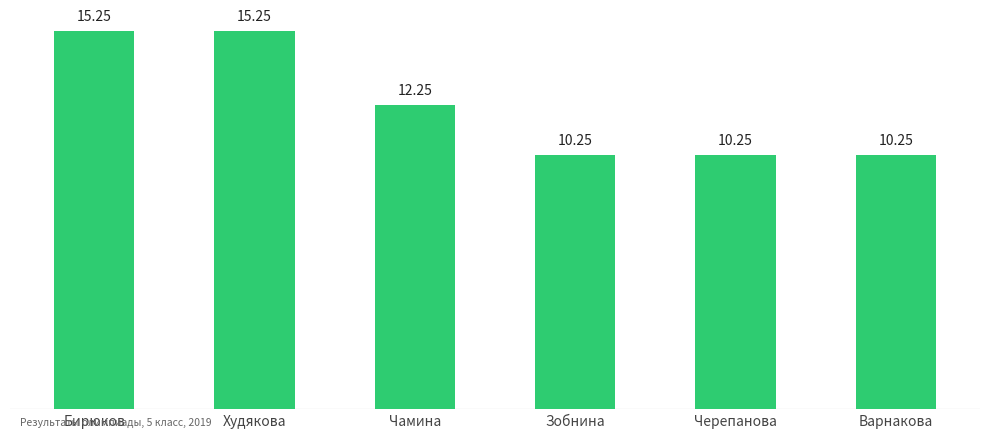

What is the sum of the values at Худякова and Чамина?

27.5